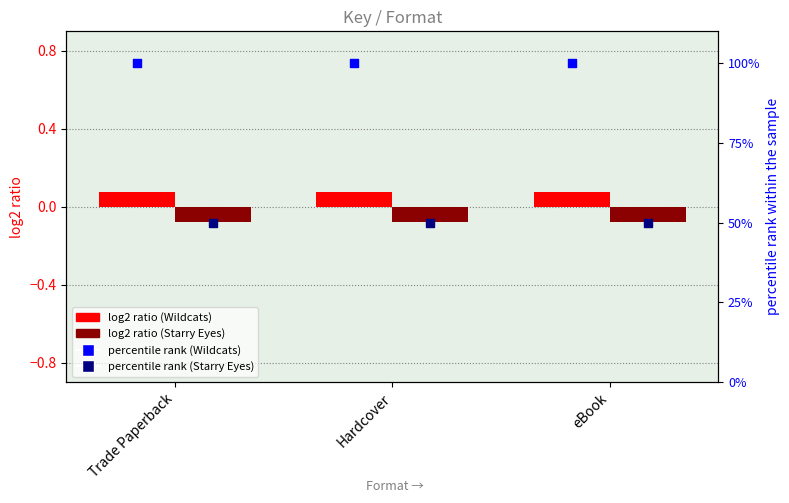

At how many categories does at least one series exceed 96?

3